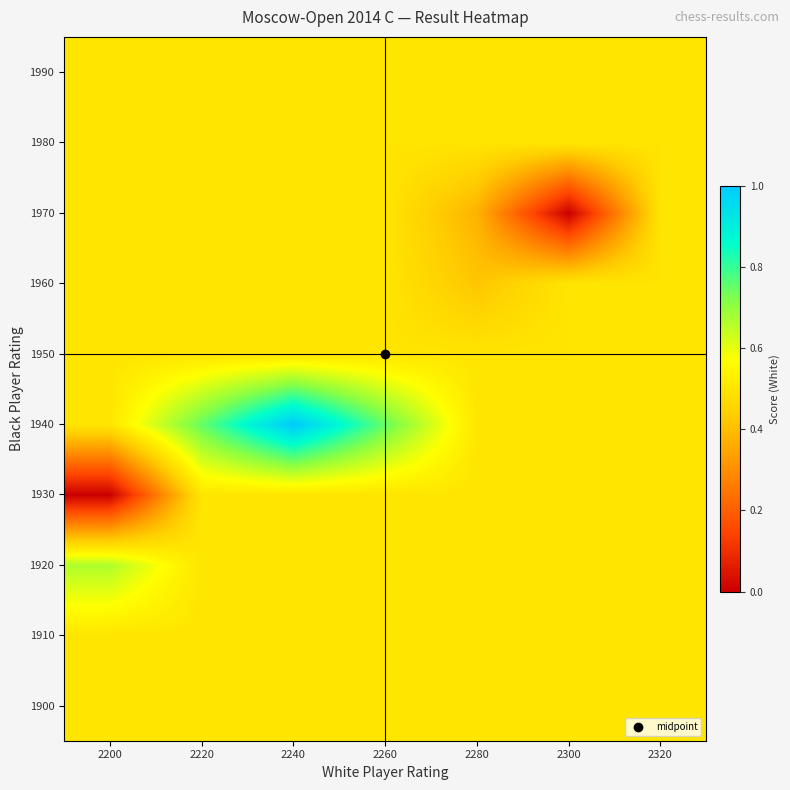

Reading left to right, list all the values displayed in this chart.

1900: 2200=0.5	2220=0.5	2240=0.5	2260=0.5	2280=0.5	2300=0.5	2320=0.5
1910: 2200=0.5	2220=0.5	2240=0.5	2260=0.5	2280=0.5	2300=0.5	2320=0.5
1920: 2200=0.7	2220=0.5	2240=0.5	2260=0.5	2280=0.5	2300=0.5	2320=0.5
1930: 2200=0.0	2220=0.5	2240=0.5	2260=0.5	2280=0.5	2300=0.5	2320=0.5
1940: 2200=0.5	2220=0.8	2240=1.0	2260=0.8	2280=0.5	2300=0.5	2320=0.5
1950: 2200=0.5	2220=0.5	2240=0.5	2260=0.5	2280=0.5	2300=0.5	2320=0.5
1960: 2200=0.5	2220=0.5	2240=0.5	2260=0.5	2280=0.4	2300=0.5	2320=0.5
1970: 2200=0.5	2220=0.5	2240=0.5	2260=0.5	2280=0.4	2300=0.0	2320=0.5
1980: 2200=0.5	2220=0.5	2240=0.5	2260=0.5	2280=0.5	2300=0.5	2320=0.5
1990: 2200=0.5	2220=0.5	2240=0.5	2260=0.5	2280=0.5	2300=0.5	2320=0.5